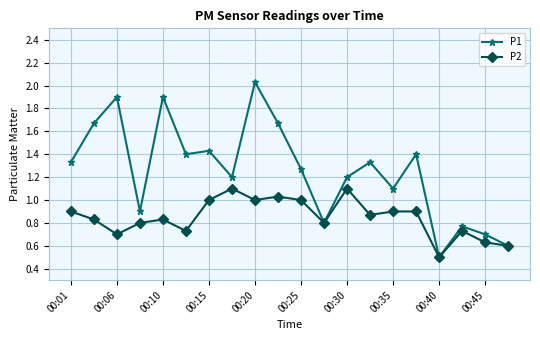

Is this an area chart (filled region under the line)?

No